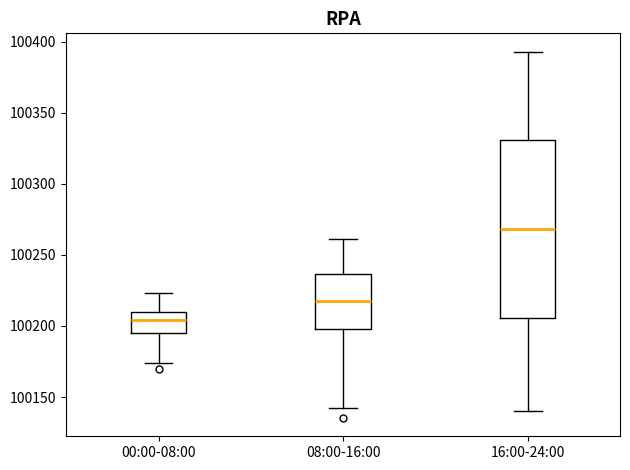

Which box is the tallest, from its lower edge to its upper edge?

16:00-24:00